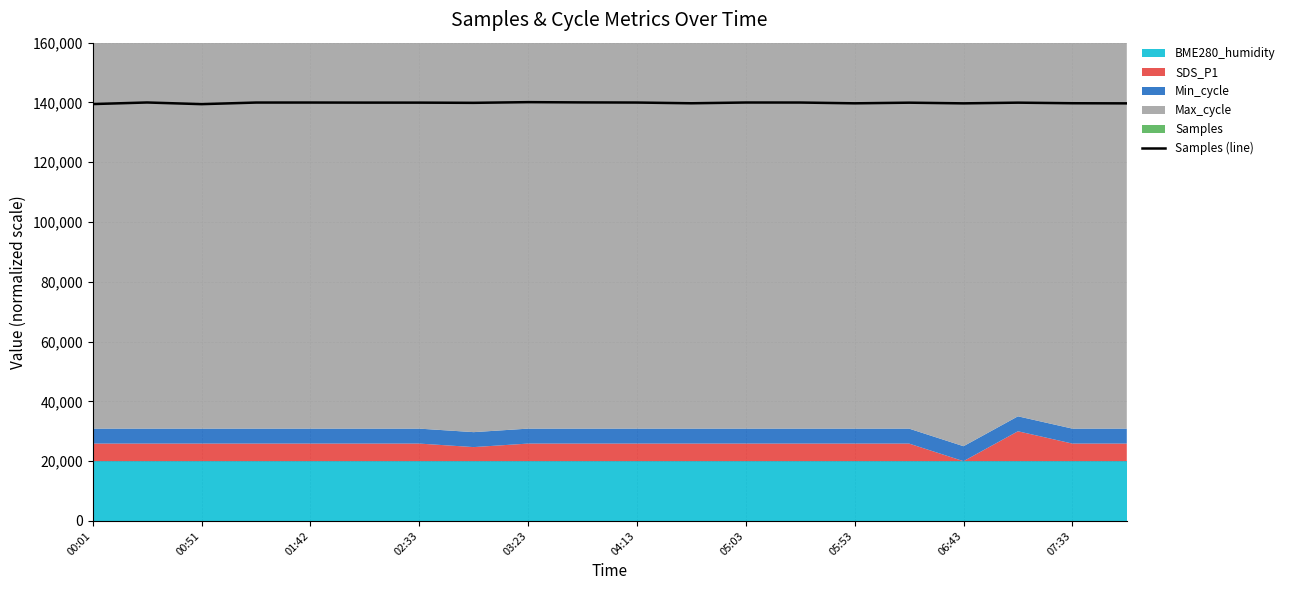

The value of Samples (line) at 07:33 is 139736.4. True or false?

True